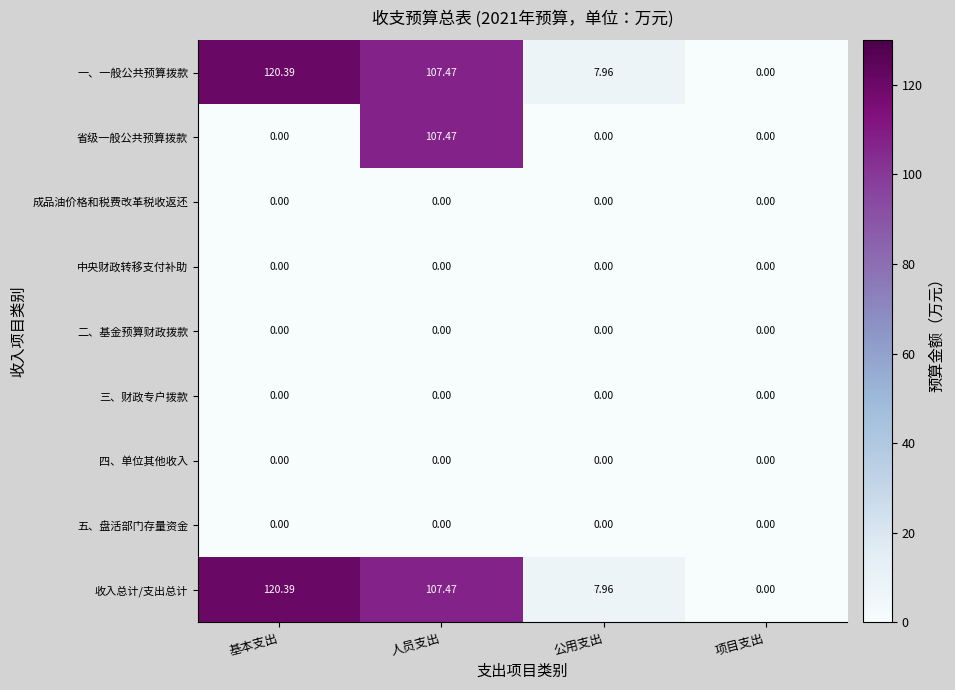

List the labels in order of 收入总计/支出总计 value, smallest first.

项目支出, 公用支出, 人员支出, 基本支出